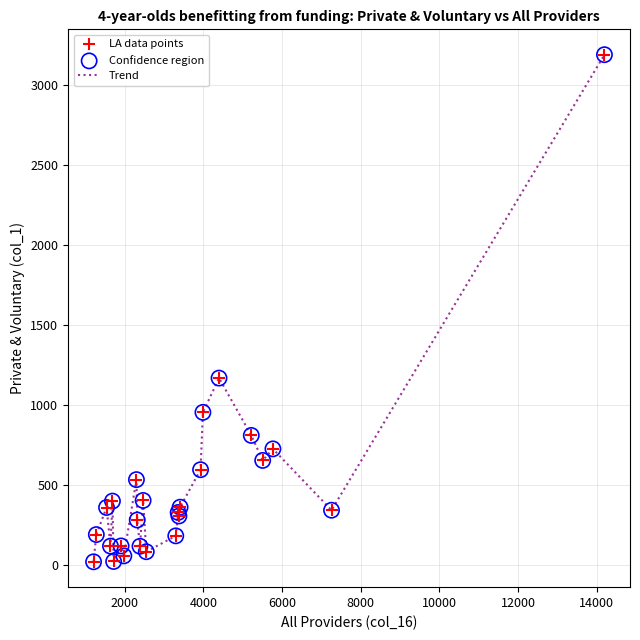

What is the difference between the maximum and minimum values?

3166